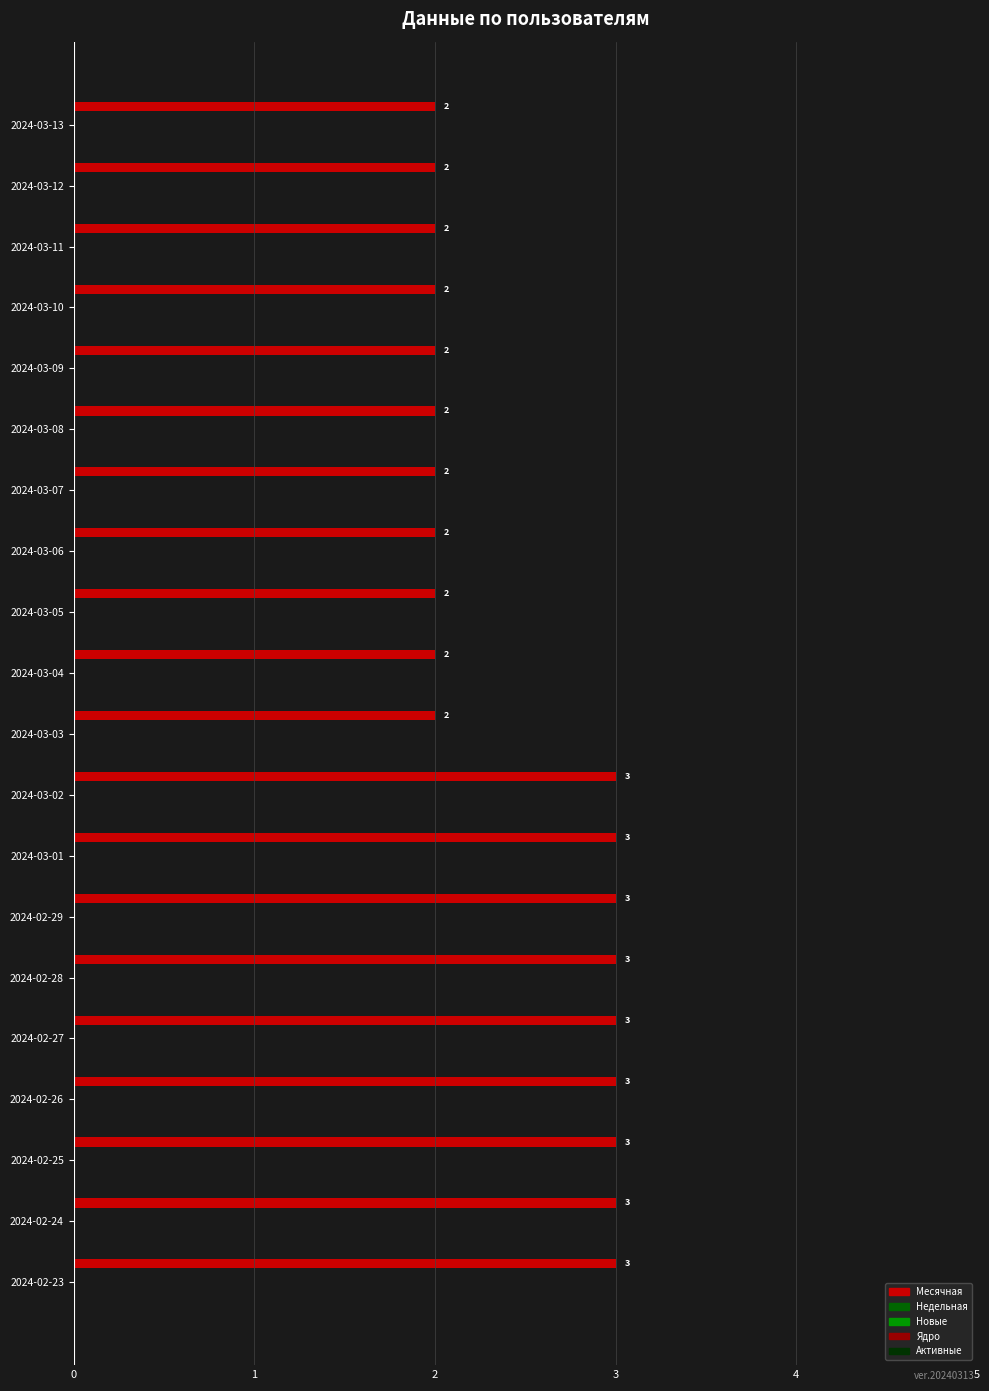

What is the maximum value shown in the chart?

3